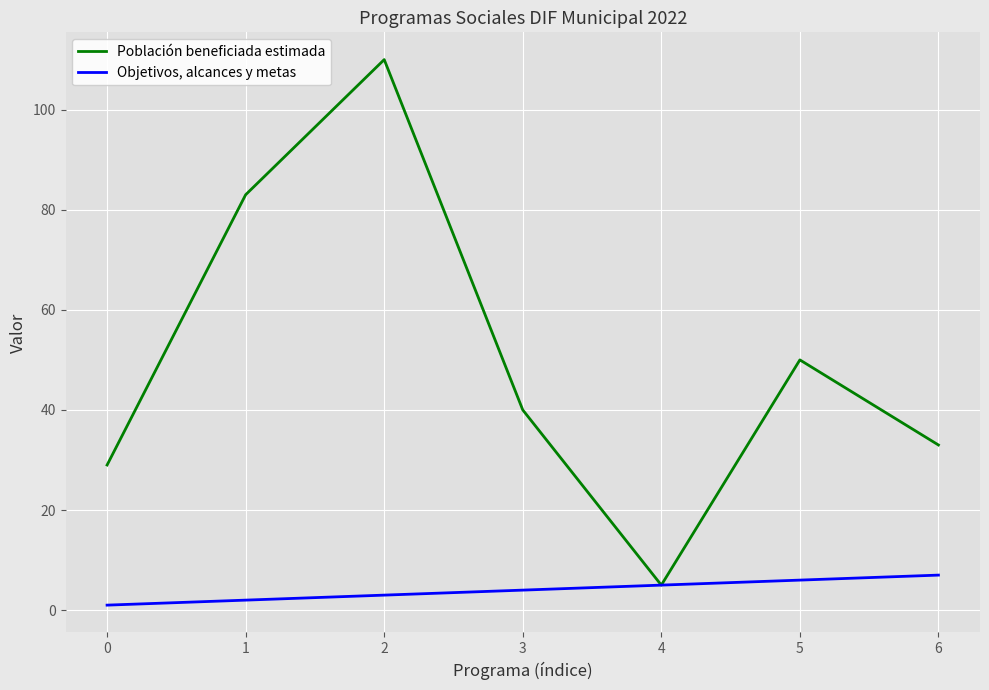

Which series has the largest total across all categories?

Población beneficiada estimada